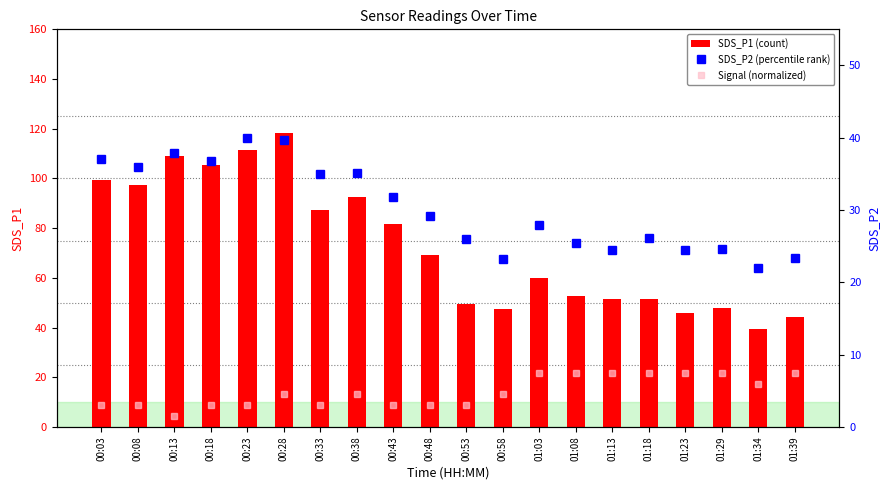

What is the value of the SDS_P1 (count) bar at the 19th from the left?

39.3